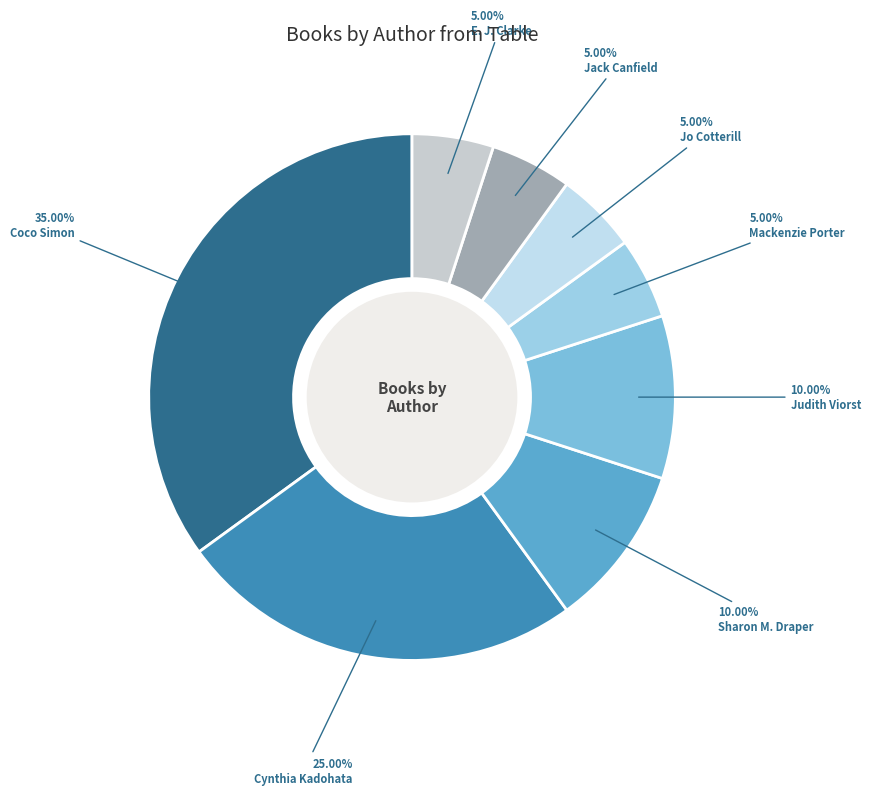

How many slices are in this pie chart?

8